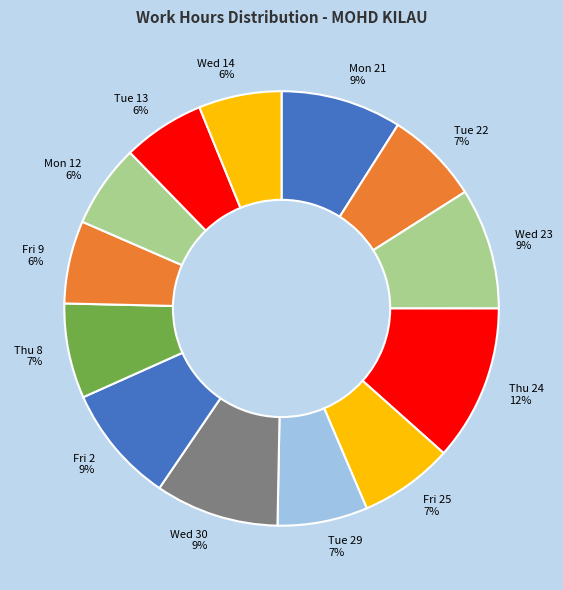

To the nearest percent, what portion does Thu 24 represent?

12%